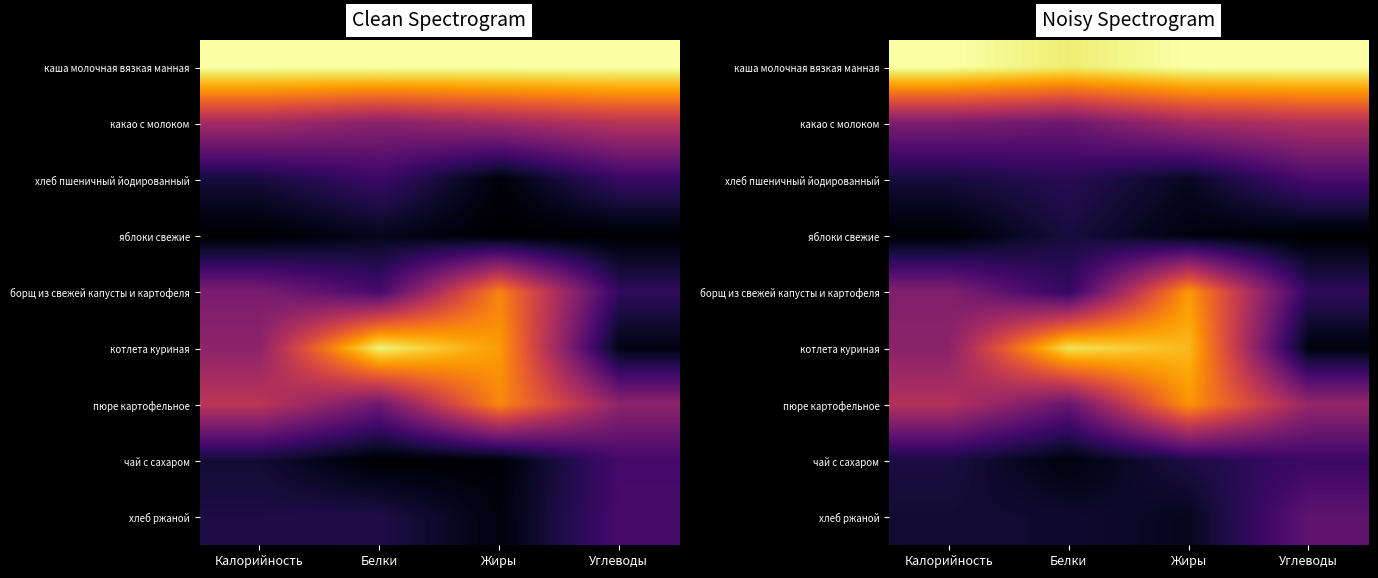

What is the difference between the highest and lowest values at Жиры?

1.0